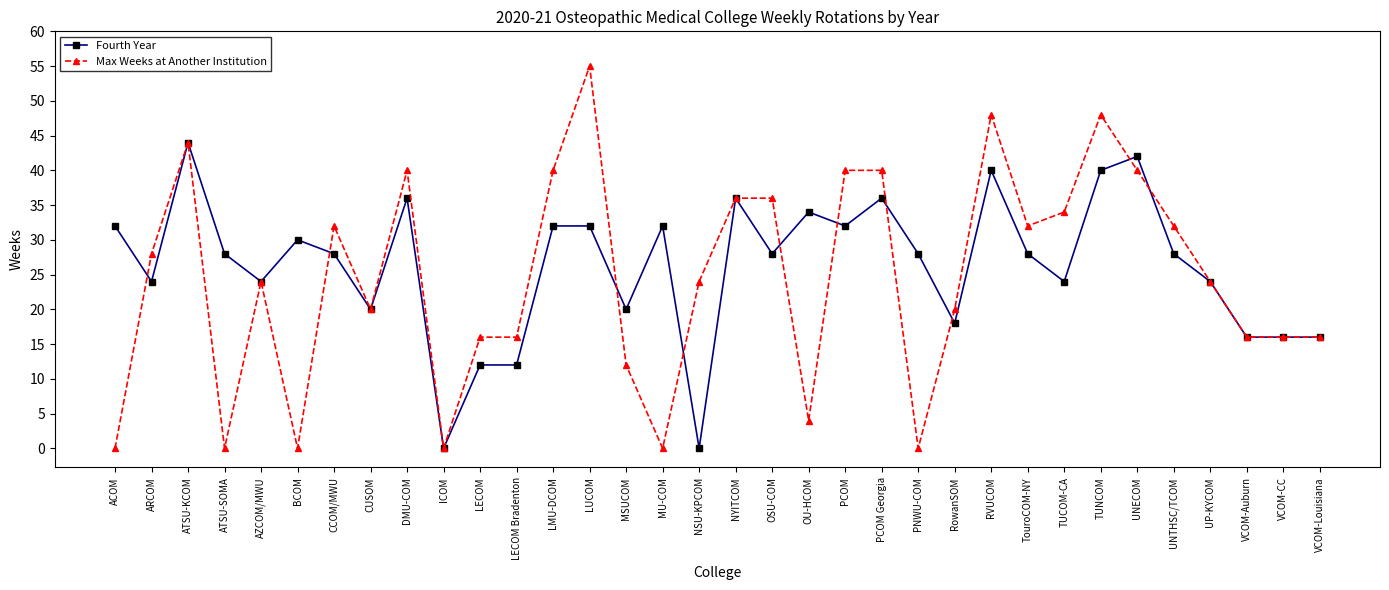

What are all the series names shown in the legend?

Fourth Year, Max Weeks at Another Institution